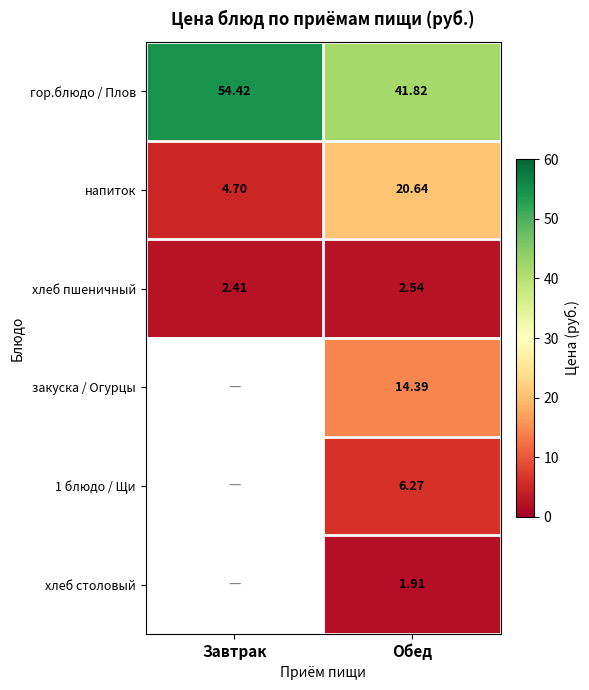

Which category has the highest value in the напиток series?

Обед